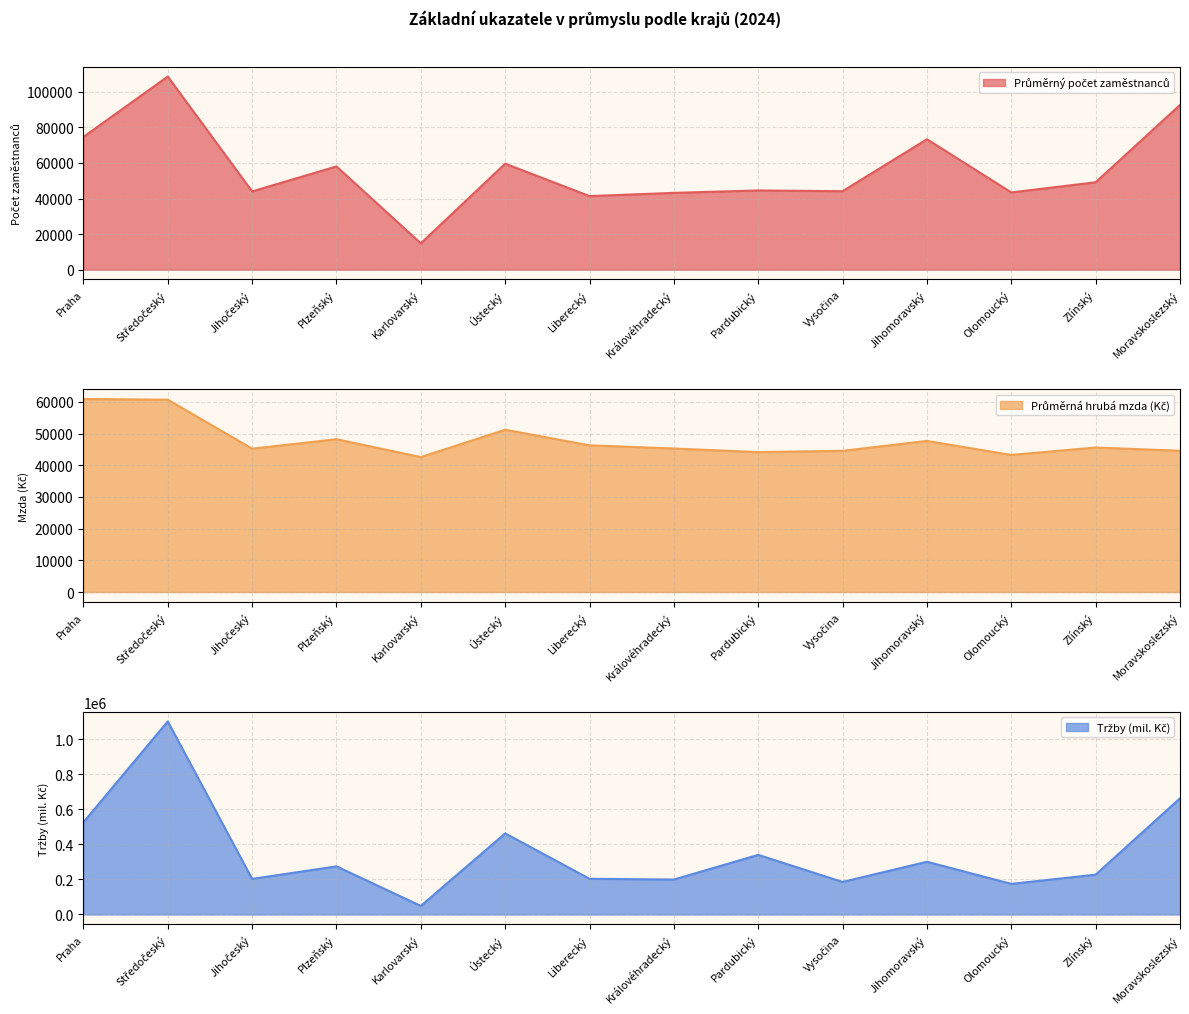

Reading right to left, transcribe all the data shown in this chart.

Průměrný počet zaměstnanců: 92643.0	49150.0	43419.0	73346.0	44125.0	44544.0	43189.0	41370.0	59594.0	14798.0	58049.0	44005.0	108614.0	74638.0
Průměrná hrubá mzda (Kč): 44580.0	45601.0	43253.0	47670.0	44551.0	44153.0	45284.0	46285.0	51205.0	42580.0	48213.0	45234.0	60682.0	60911.0
Tržby (mil. Kč): 663374.9	227451.5	174707.0	301110.9	185865.7	340339.1	199537.4	203829.5	462952.7	49024.5	274689.6	203238.6	1102320.5	526422.5